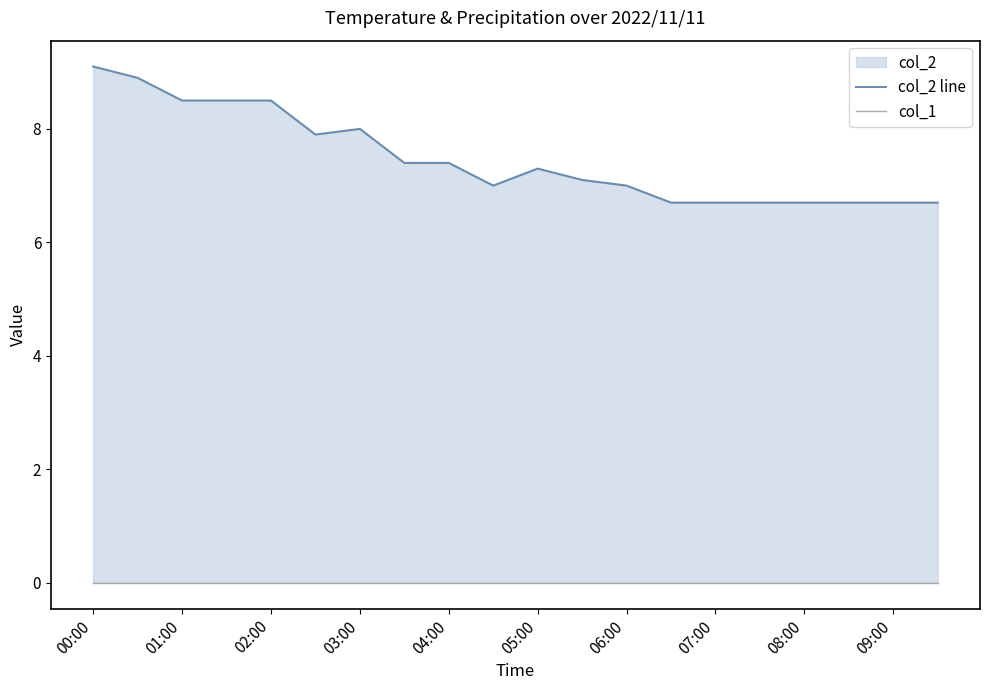

The value of col_1 at 02:00 is 0.0. True or false?

True